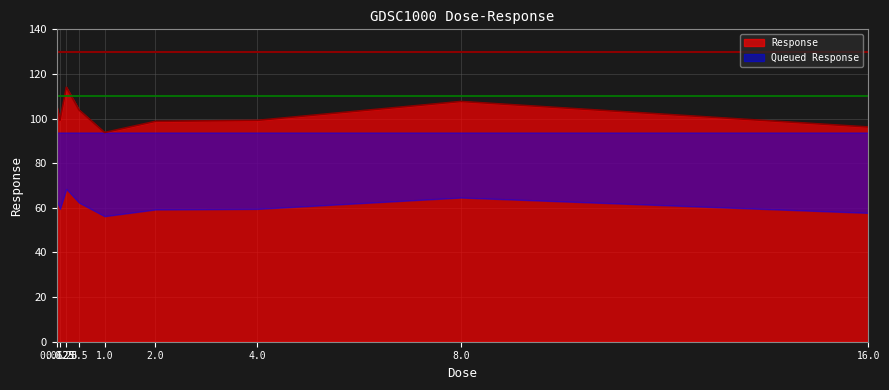

How many points are higher than both their immediate neighbors (excluding endpoints)?

2